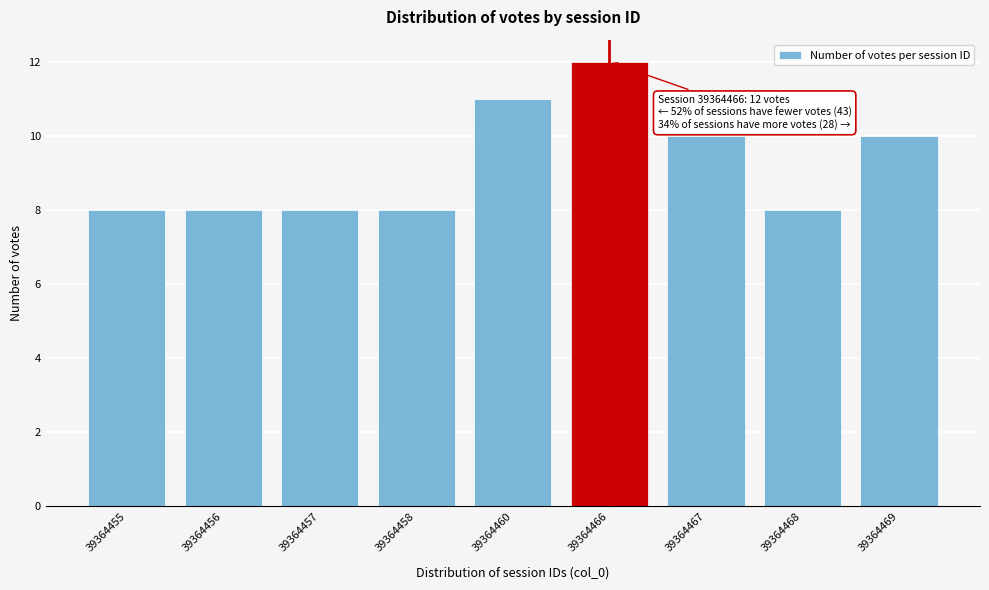

Reading left to right, transcribe all the data shown in this chart.

8	8	8	8	11	12	10	8	10